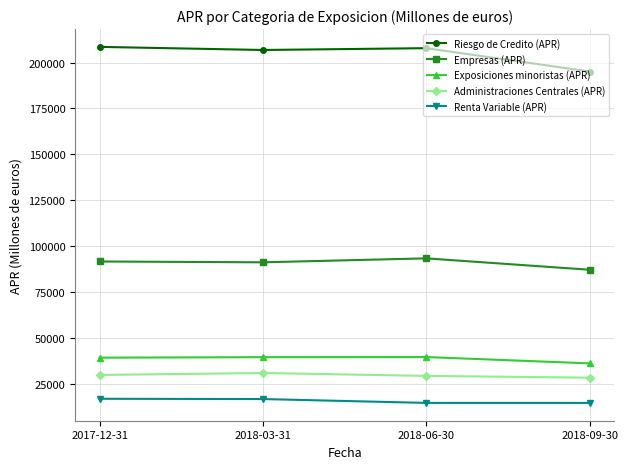

Rank the series by their maximum value, from lowest to highest.

Renta Variable (APR), Administraciones Centrales (APR), Exposiciones minoristas (APR), Empresas (APR), Riesgo de Credito (APR)